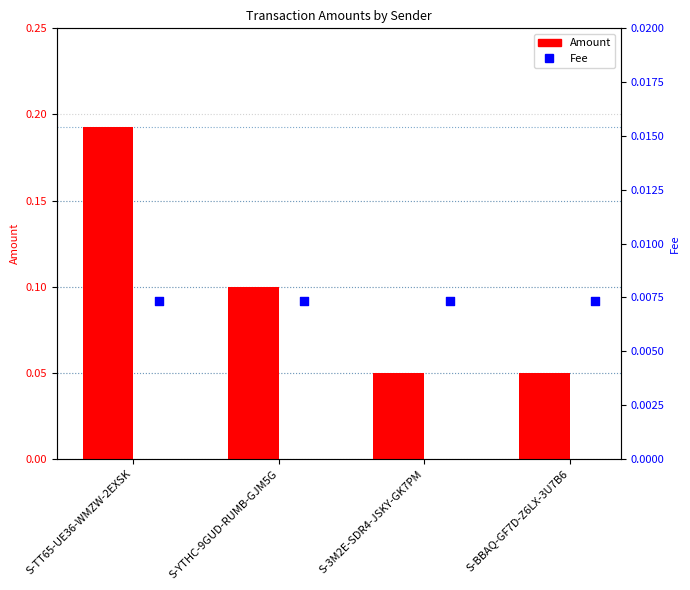

Which series reaches the maximum Y coordinate?

Amount